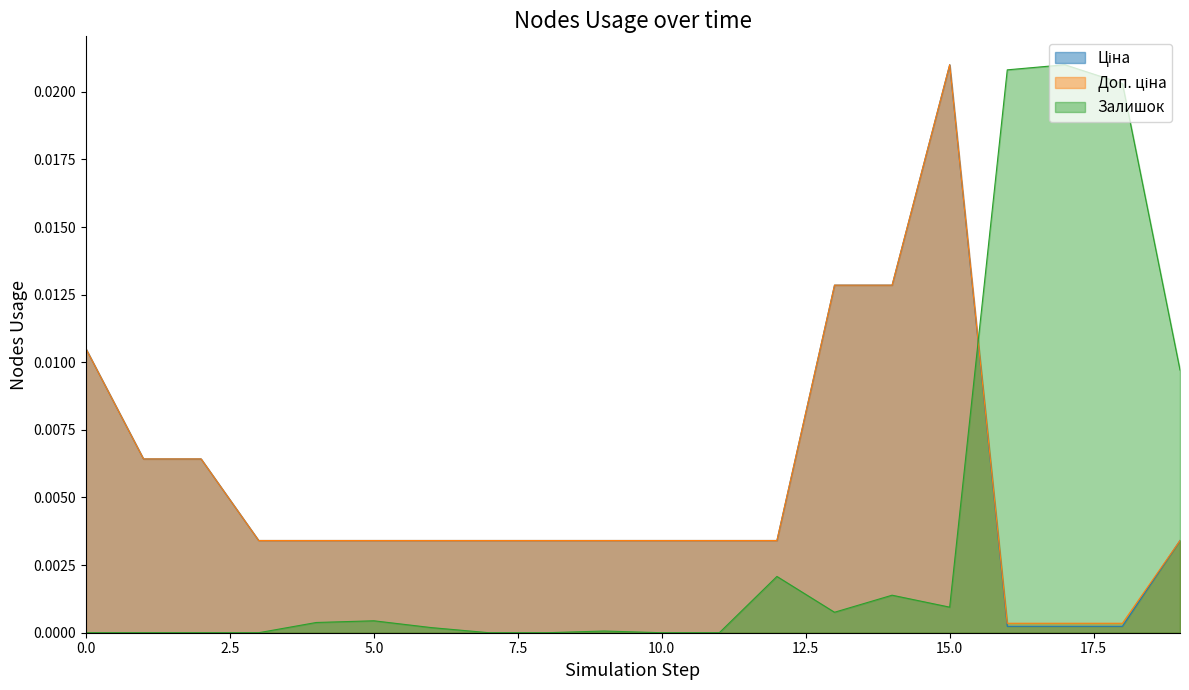

Count the number of data series in this chart.

3